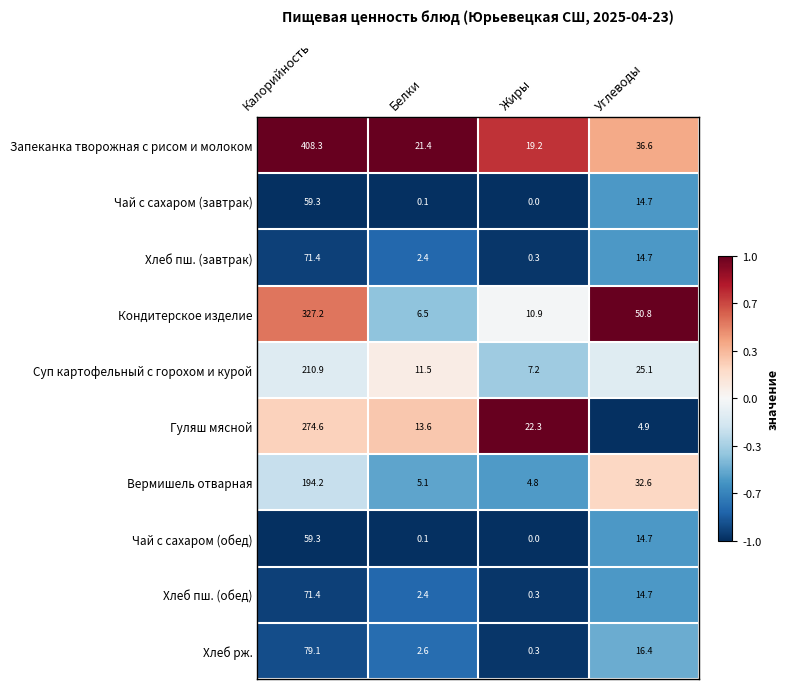

What is the difference between the second highest and minimum values in the Хлеб рж. series?

16.1